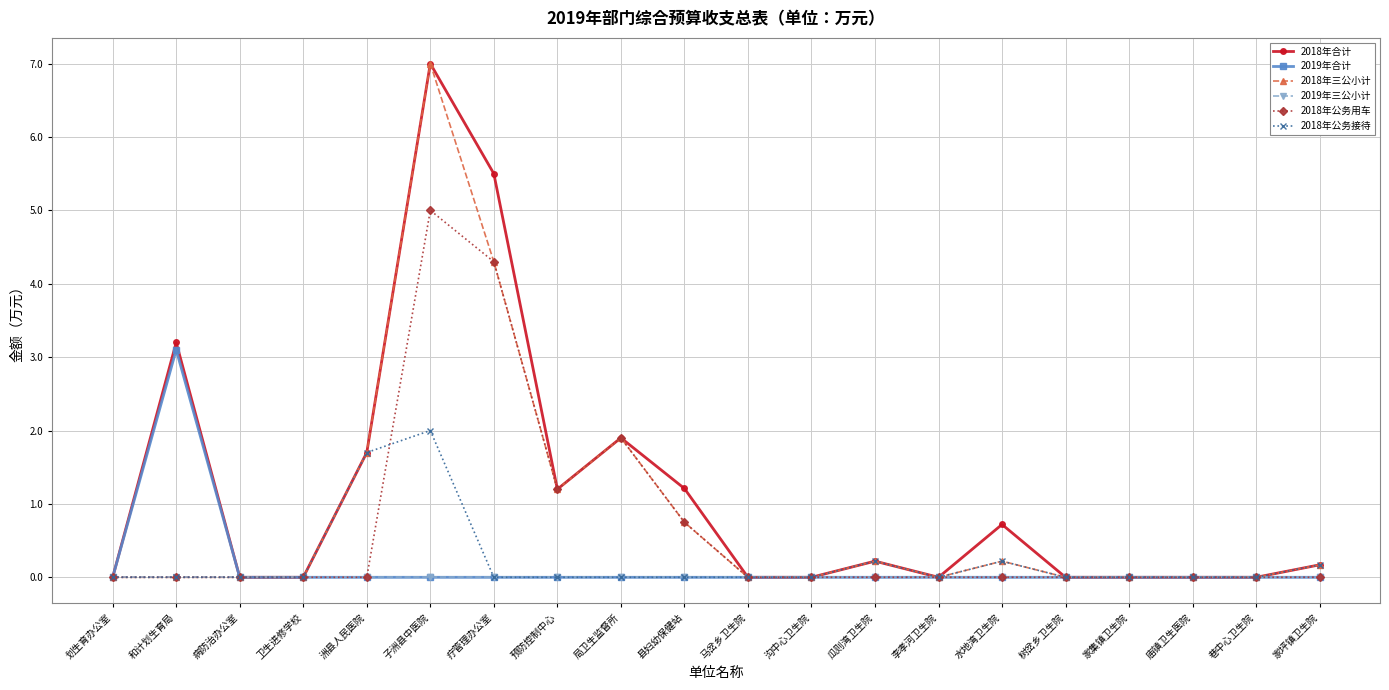

How many 2019年合计 values are between 0 and 1?

19